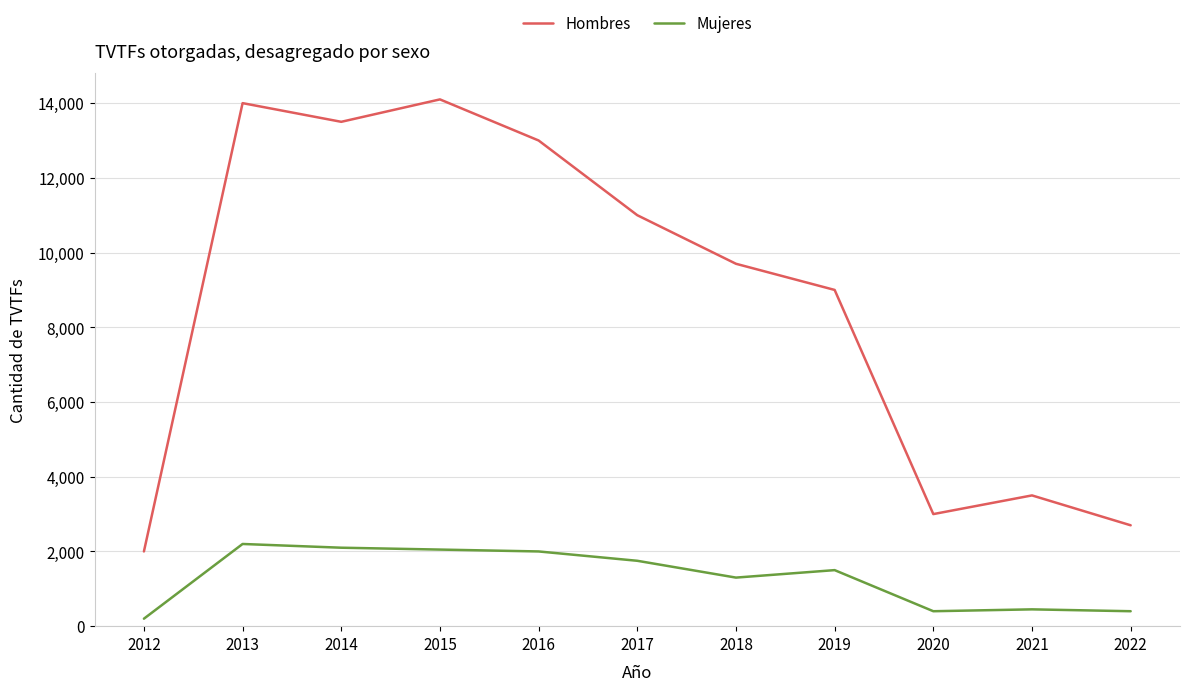

Which series has the largest range (max minus min)?

Hombres